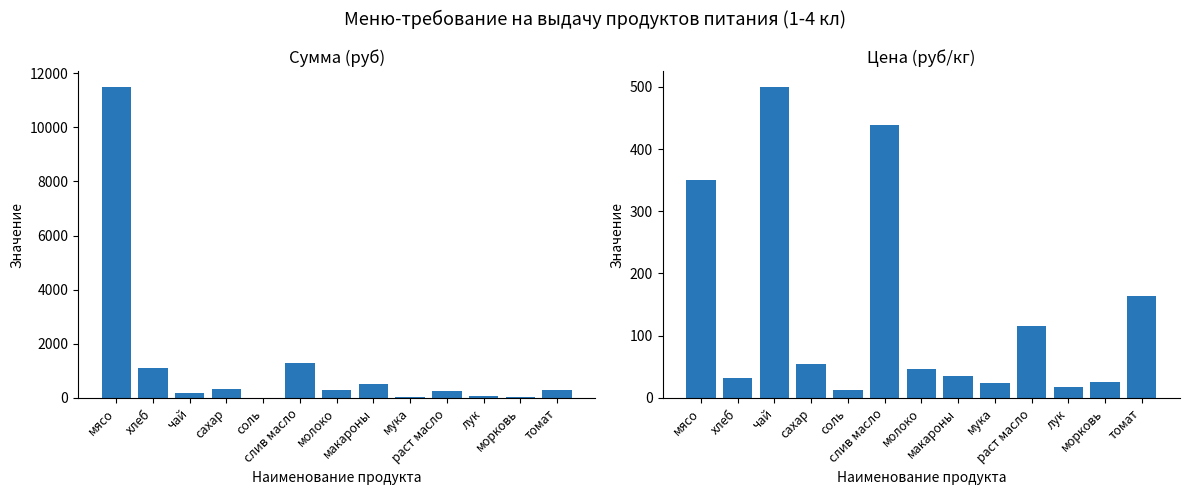

How many bars are there in total?

26